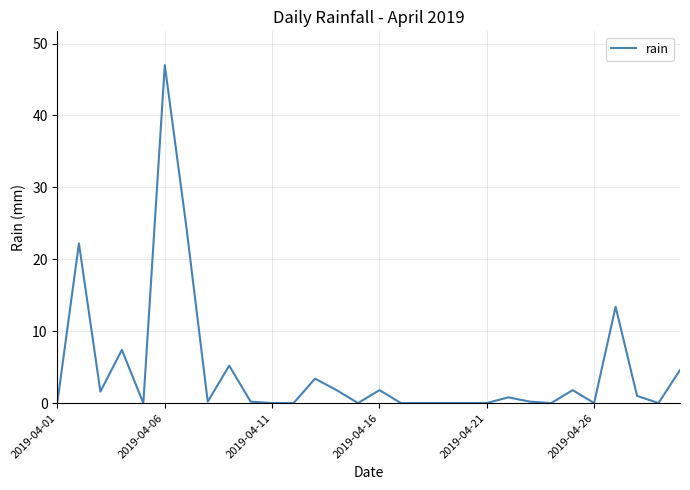

What is the maximum value shown in the chart?

47.0